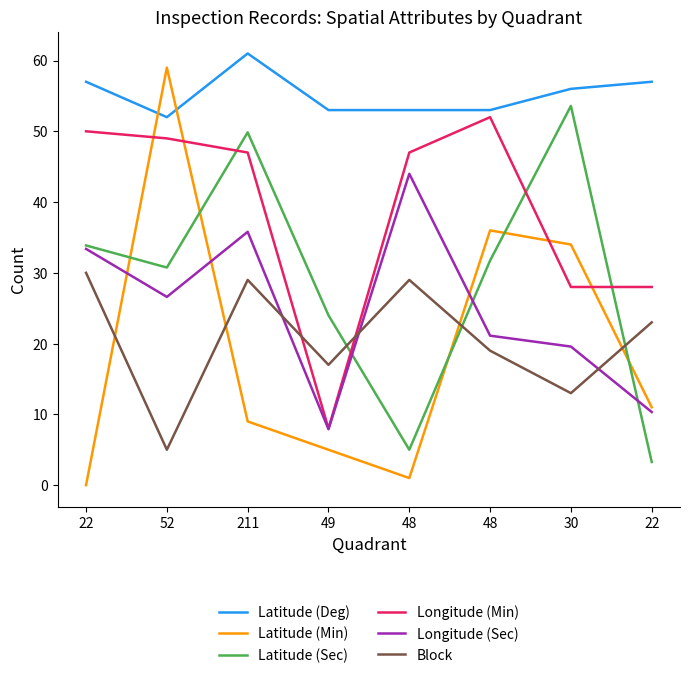

How many interior local peaks does the Block series have?

2